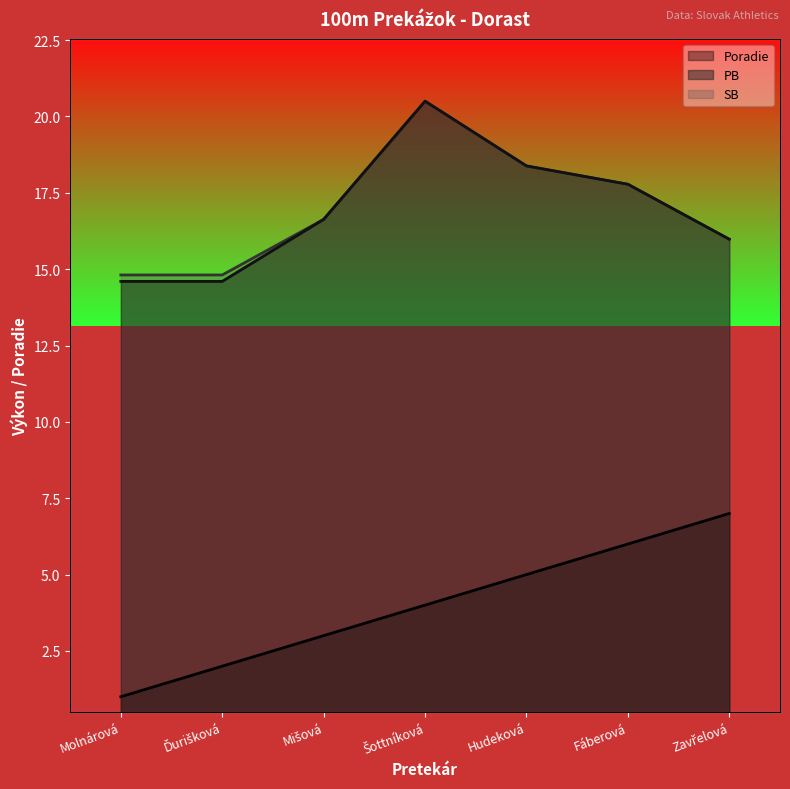

How many categories are shown in the chart?

7